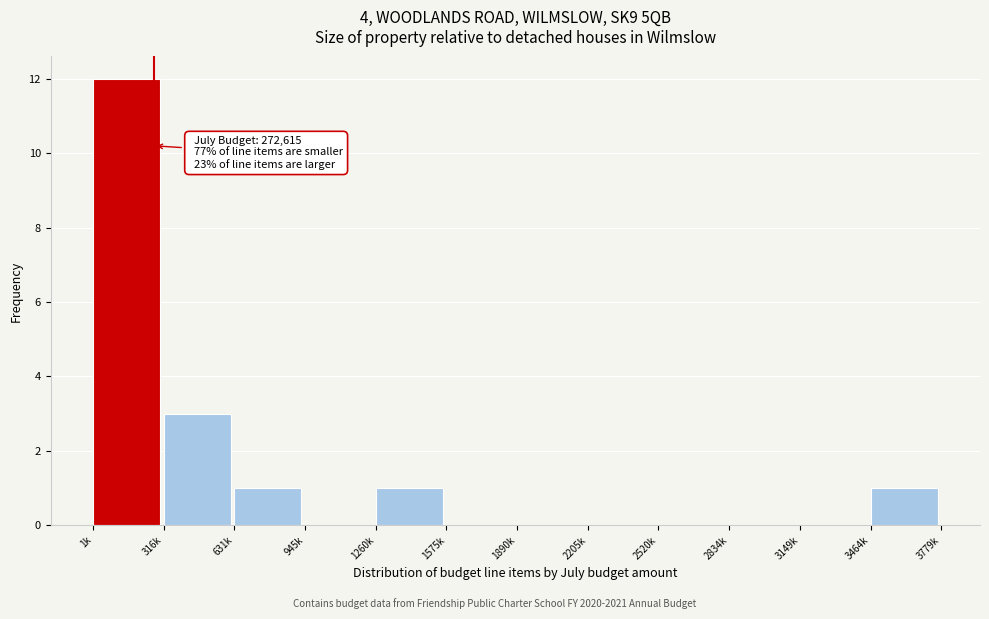

Reading right to left, transcribe all the data shown in this chart.

3464k=1	3149k=0	2834k=0	2520k=0	2205k=0	1890k=0	1575k=0	1260k=1	945k=0	631k=1	316k=3	1k=12